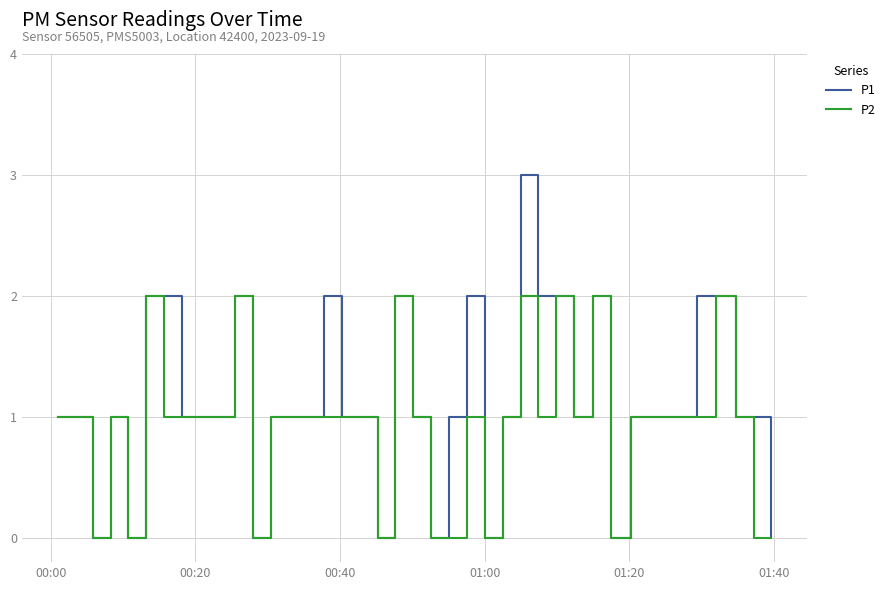

List the series in order of their overall mean, lowest first.

P2, P1